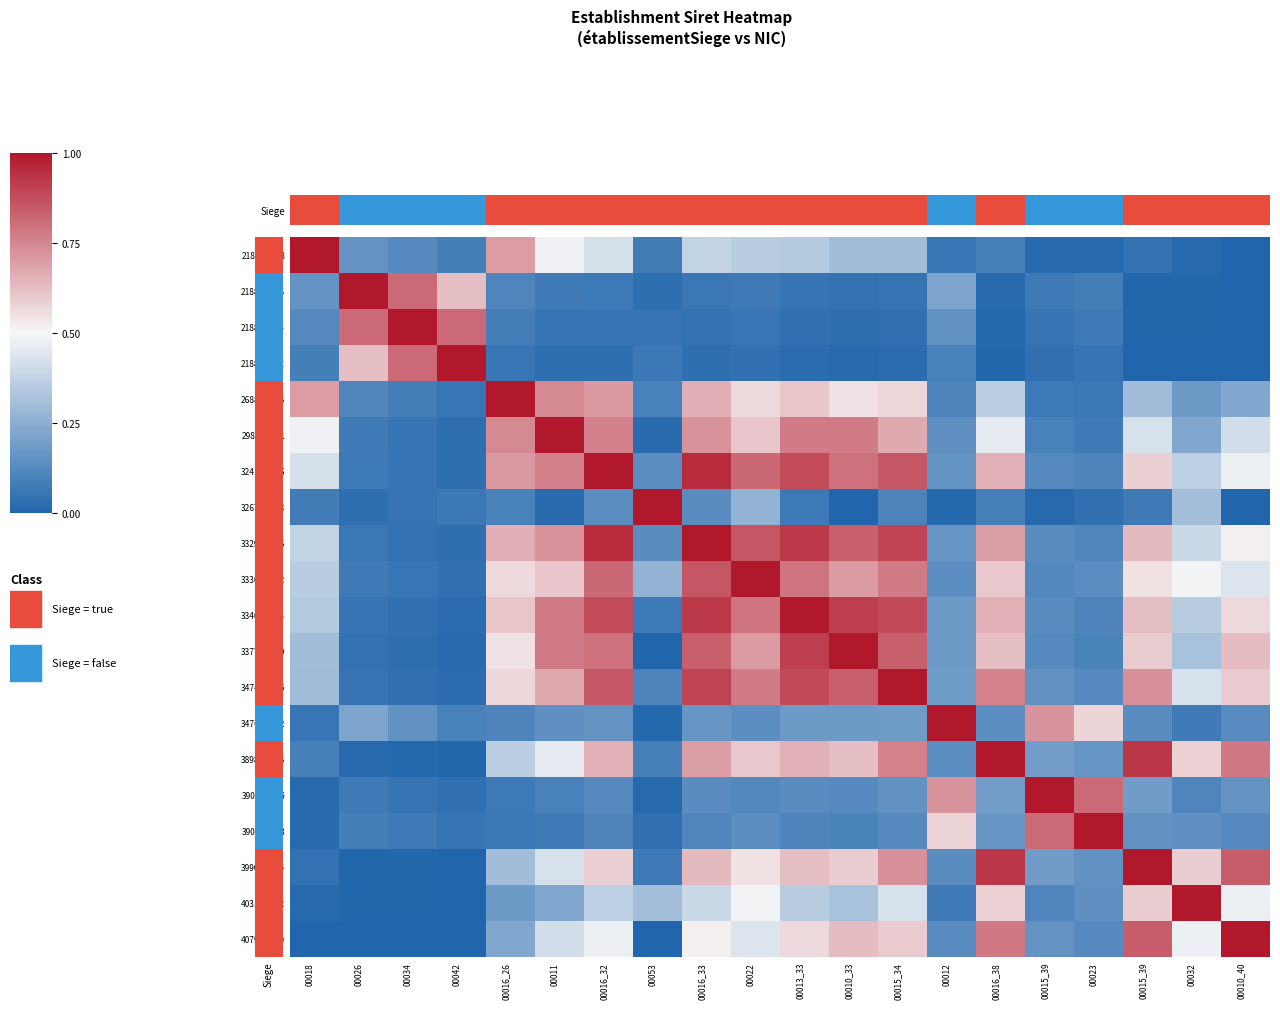

At how many categories does at least one series exceed 0?

20